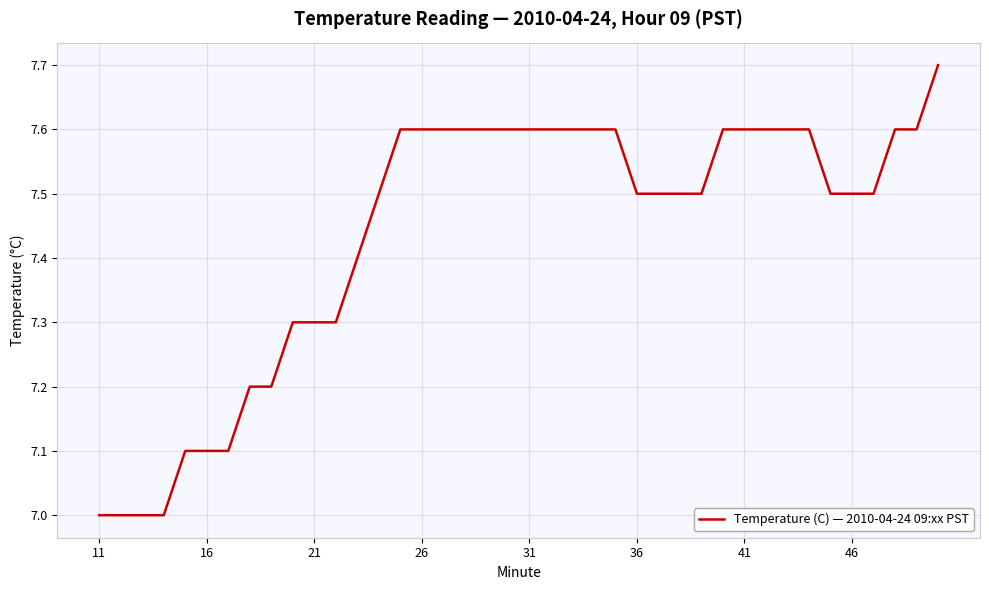

What is the difference between the maximum and minimum values?

0.7